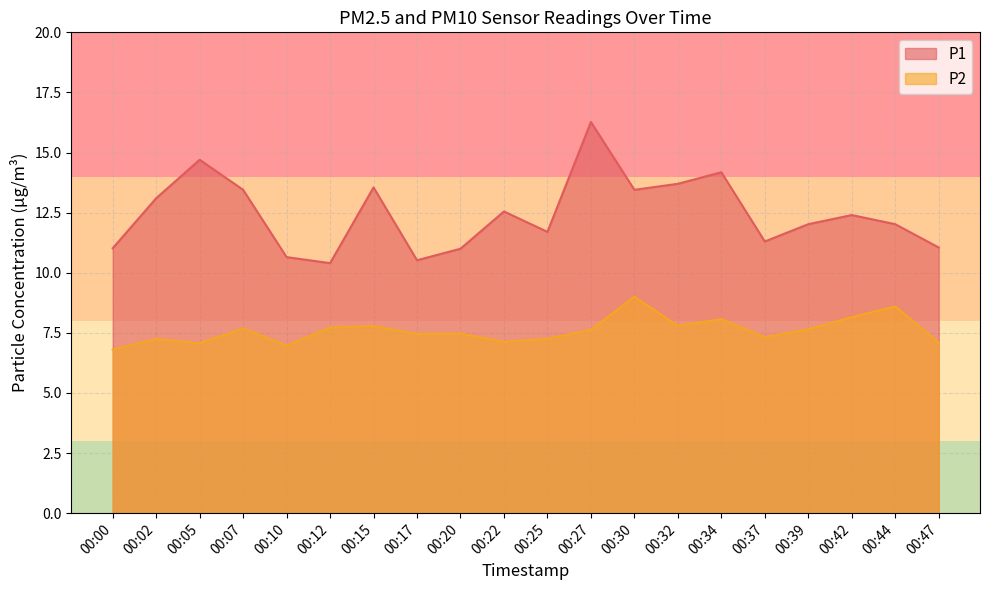

True or false: P2 and P1 cross at least once.

False